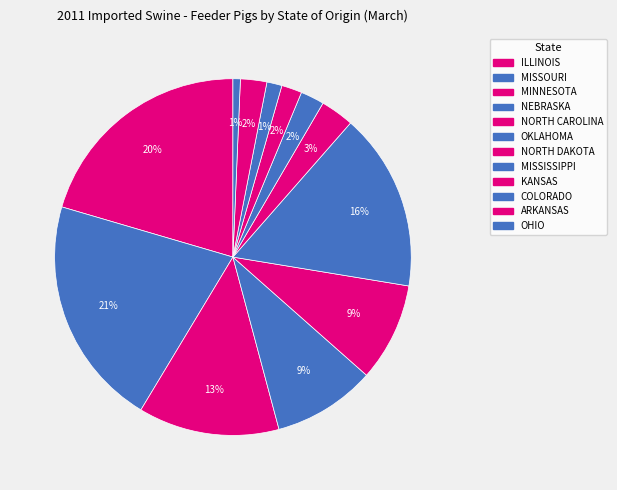

What is the ratio of the value at NORTH DAKOTA to the value at ILLINOIS?

0.1